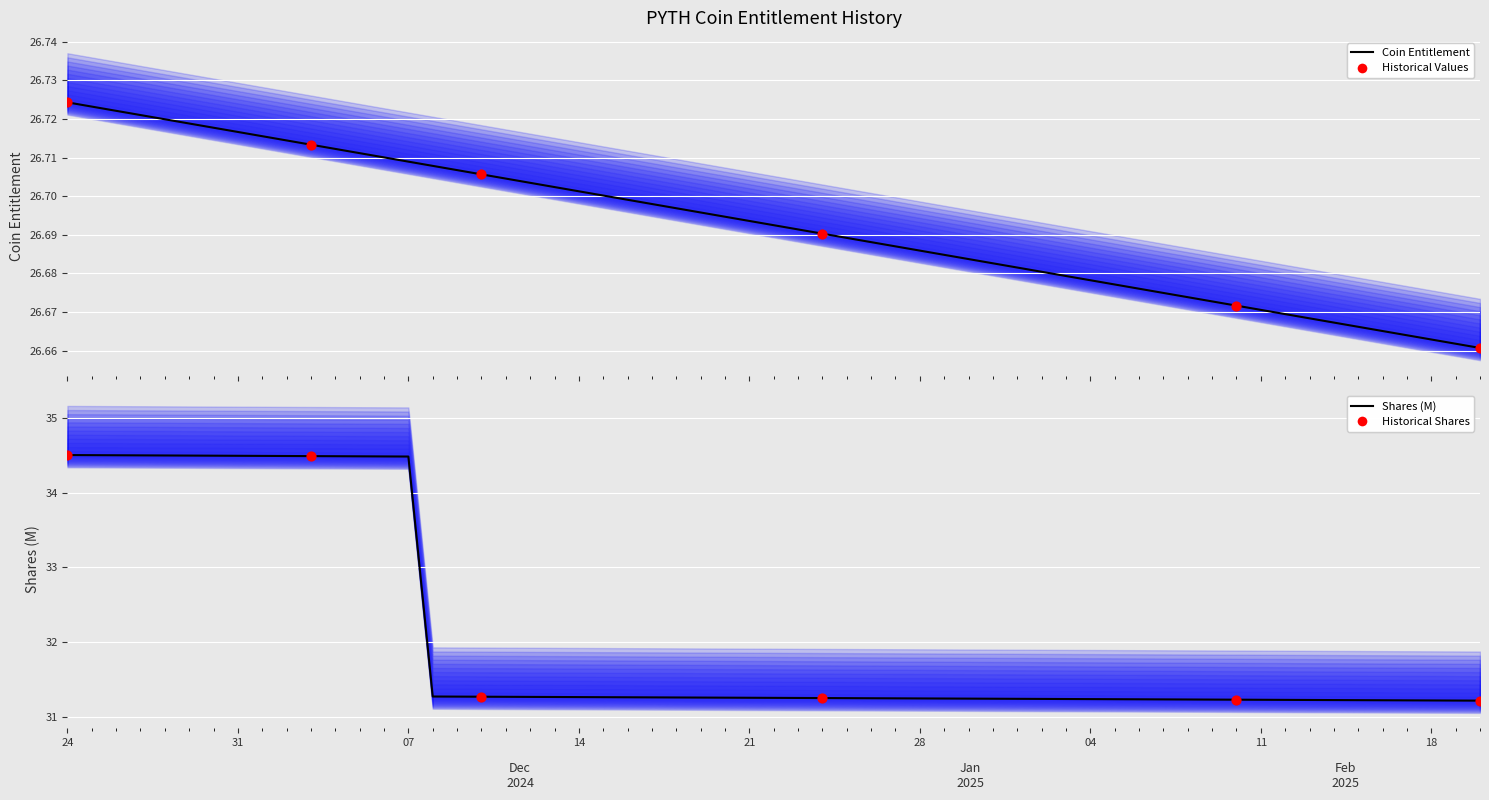

Is the value of Coin Entitlement at 17 greater than the value of Shares (M) at 29?

No